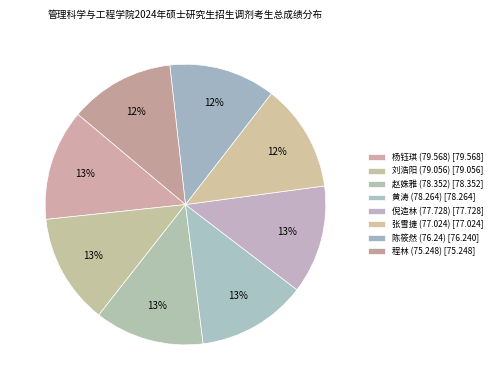

Does 程林 (75.248) account for over 50% of the chart?

No